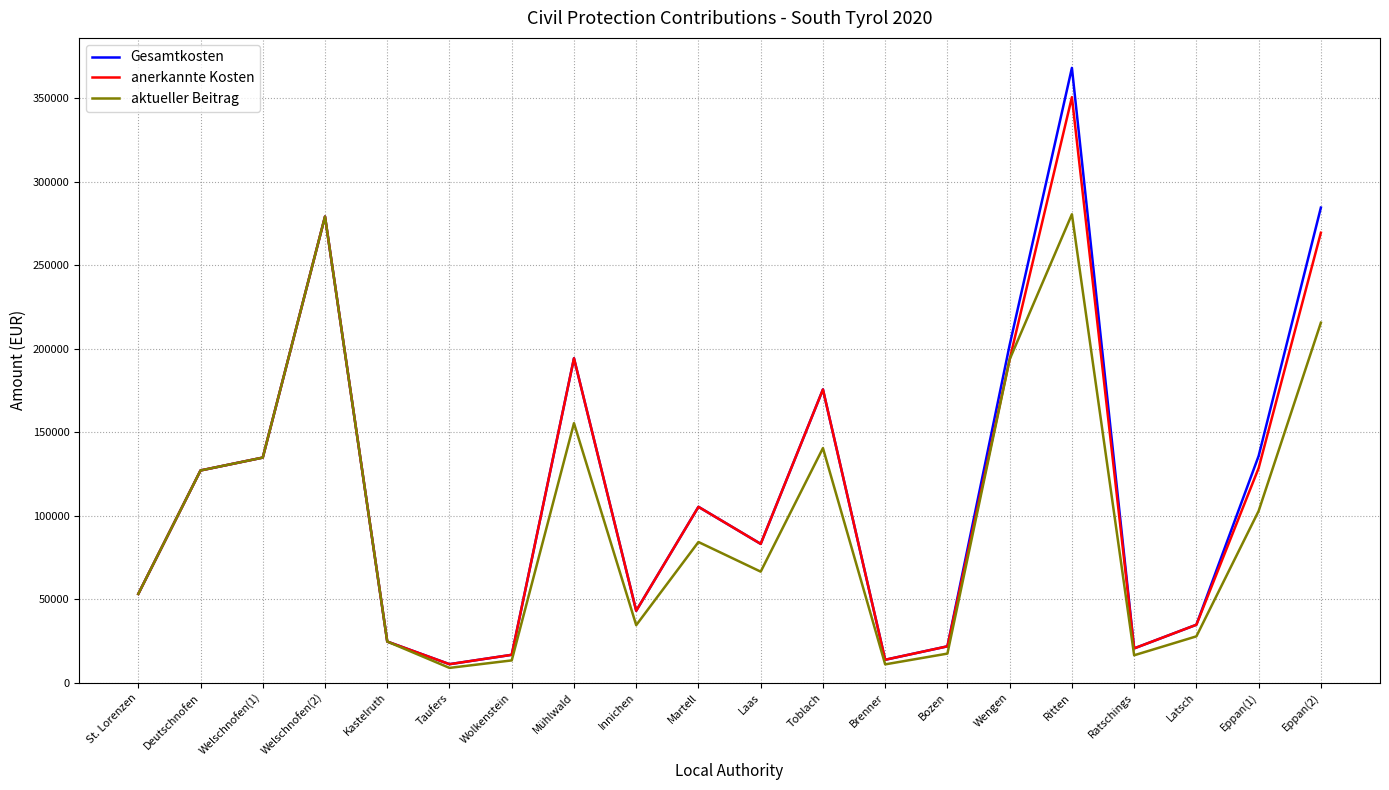

At which label is aktueller Beitrag closest to 144649?

Toblach